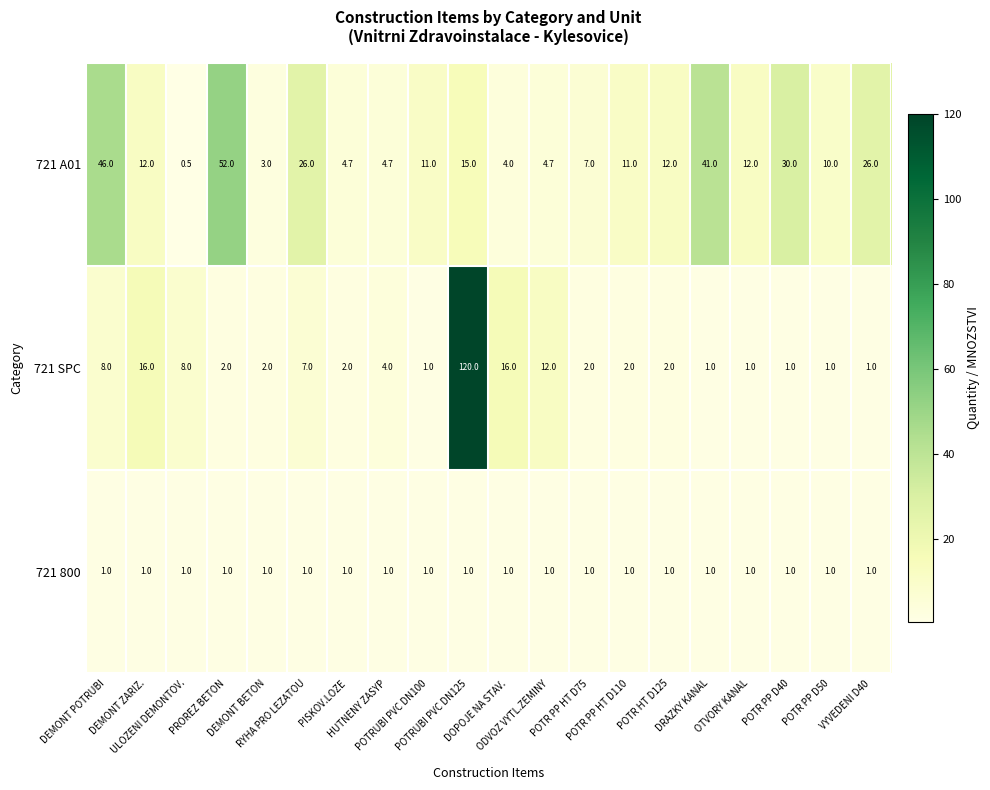

What is the difference between the second highest and second lowest values in the 721 SPC series?

15.0